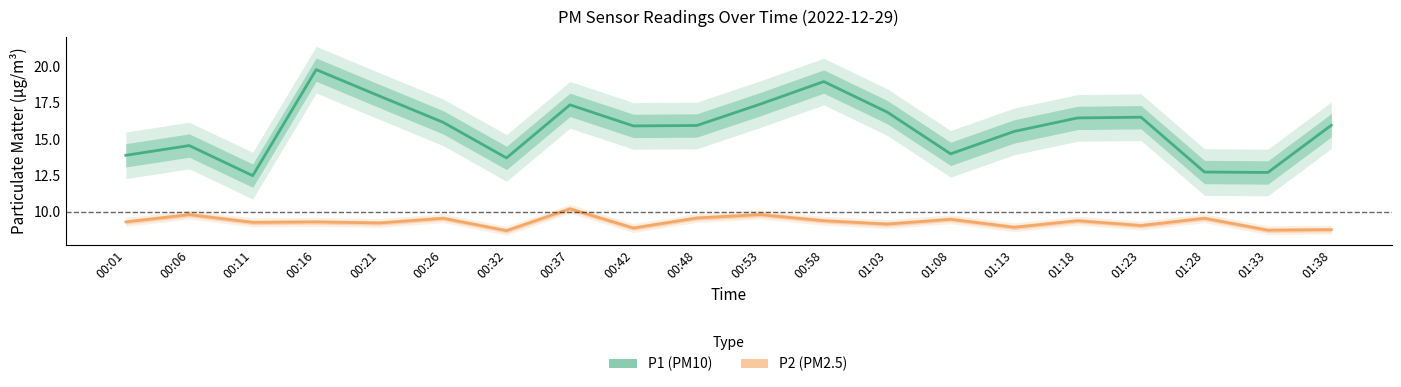

The value of P2 (PM2.5) at 01:28 is 2.6. True or false?

False